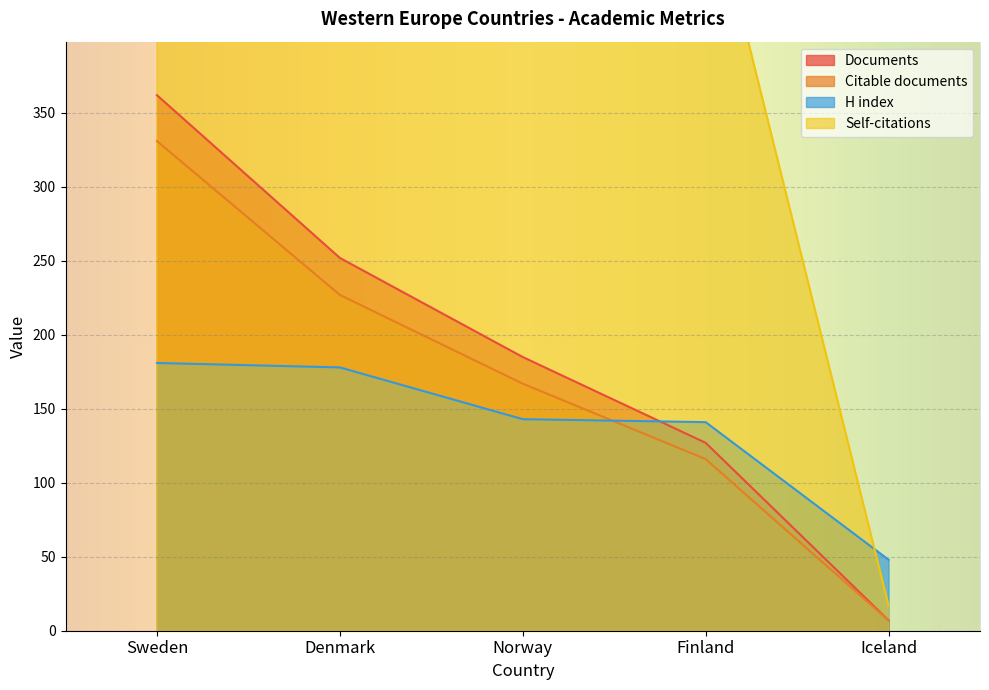

The Citable documents series shows 71 at Sweden. True or false?

False